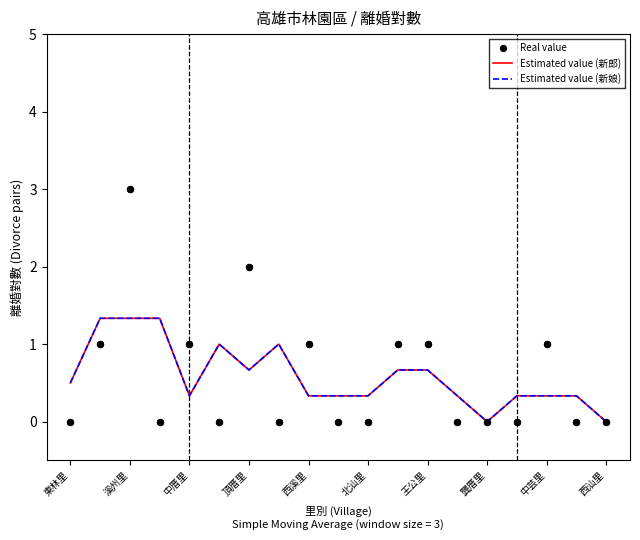

Which series has the largest total across all categories?

新郎 Estimated value